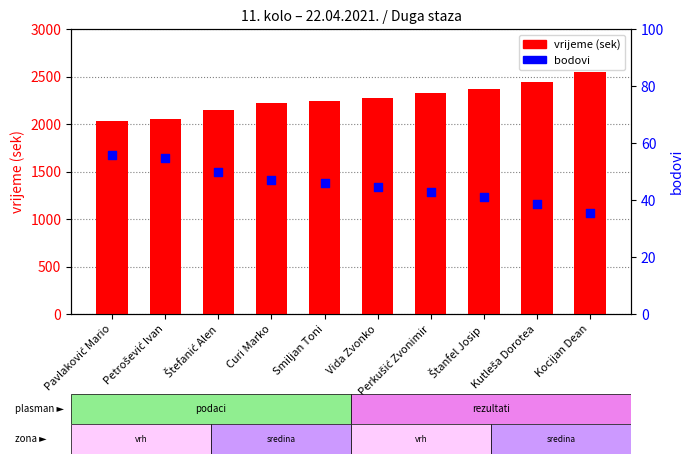

What are all the series names shown in the legend?

vrijeme (sek), bodovi